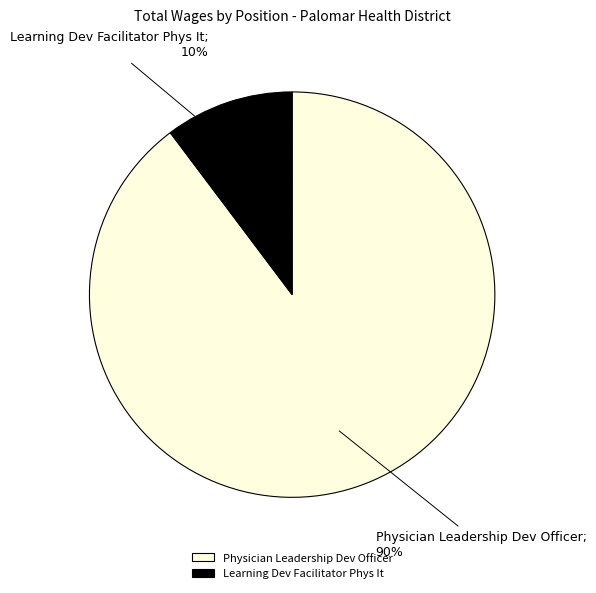

Is it true that Learning Dev Facilitator Phys It is 25% of the pie?

False